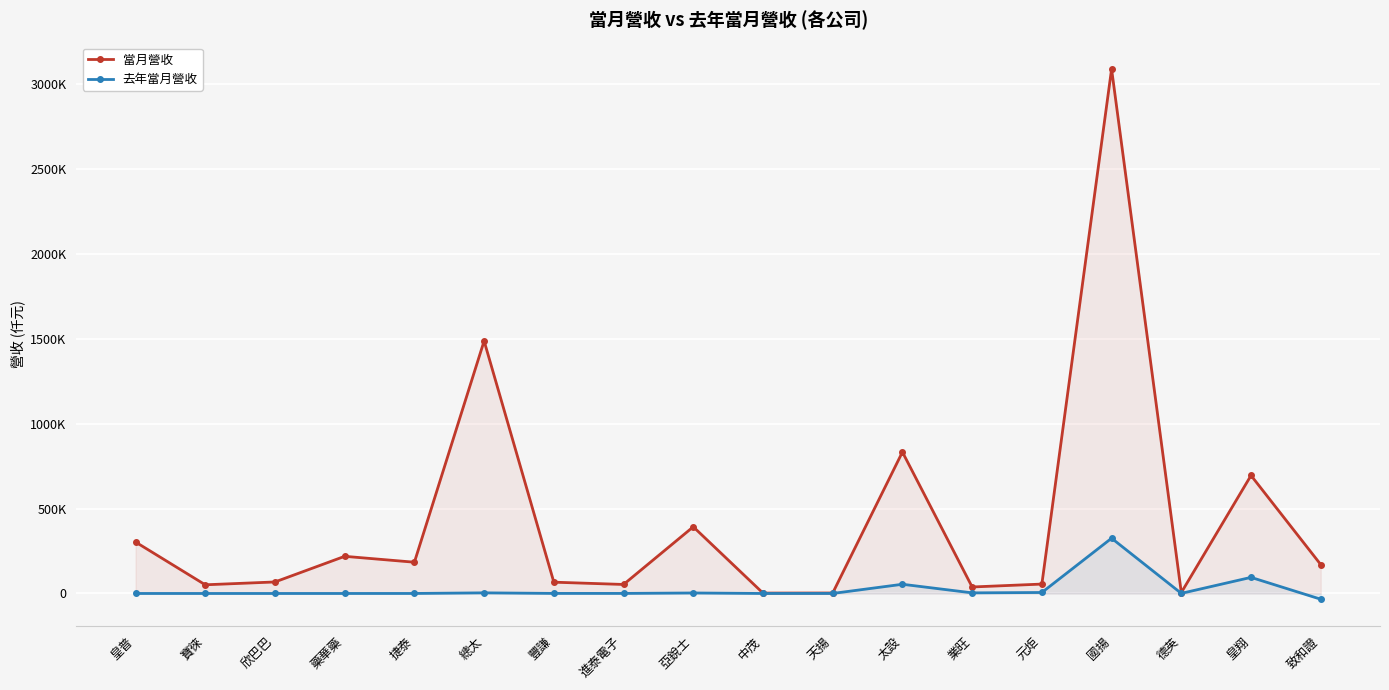

What is the value of the 當月營收 point at the 14th from the left?

55319